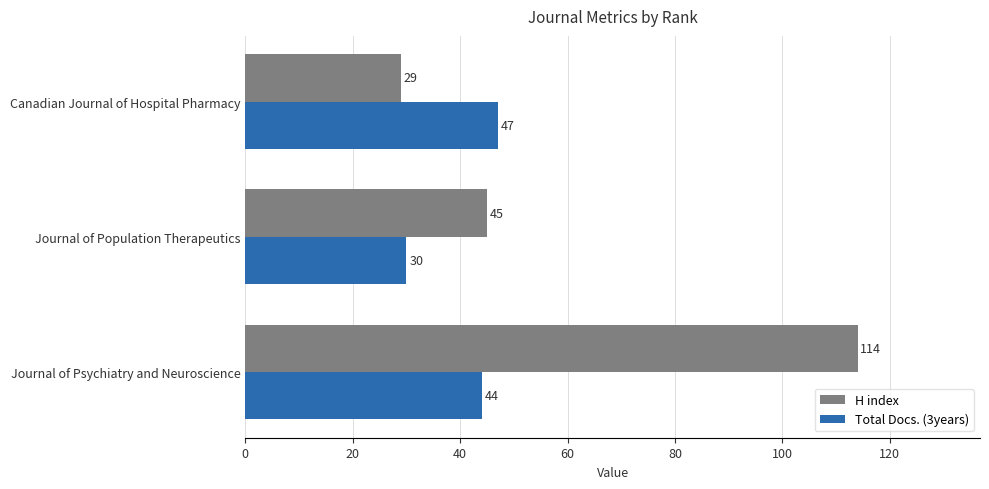

What is the smallest value displayed?

29